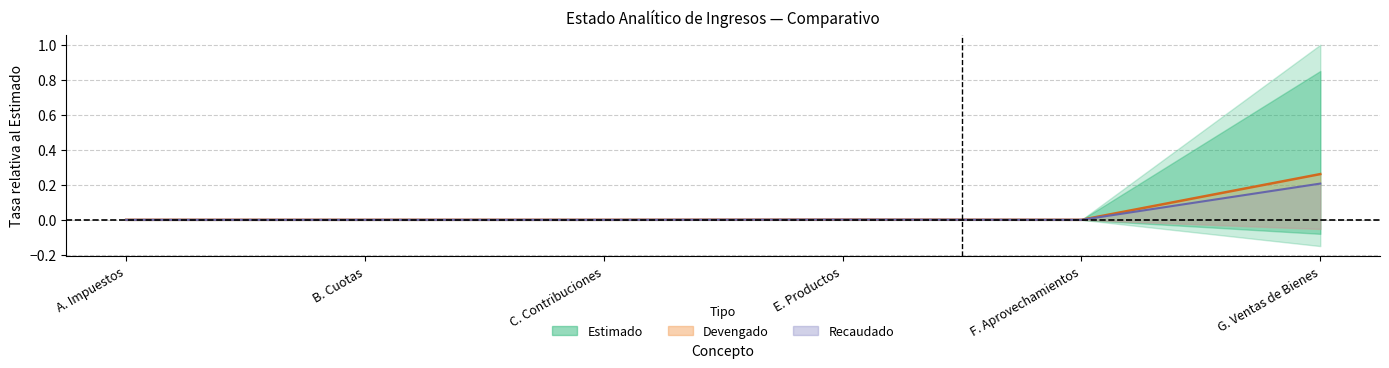

True or false: Estimado has a value of 0.0 at C. Contribuciones.

True